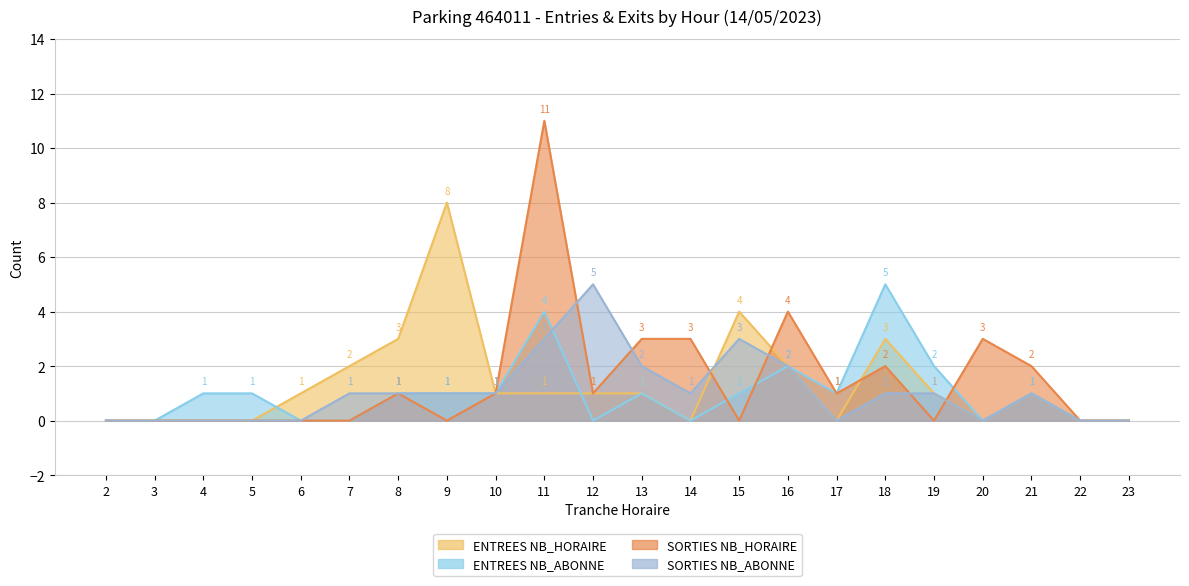

What is the sum of the ENTREES NB_ABONNE values at 4 and 19?

3